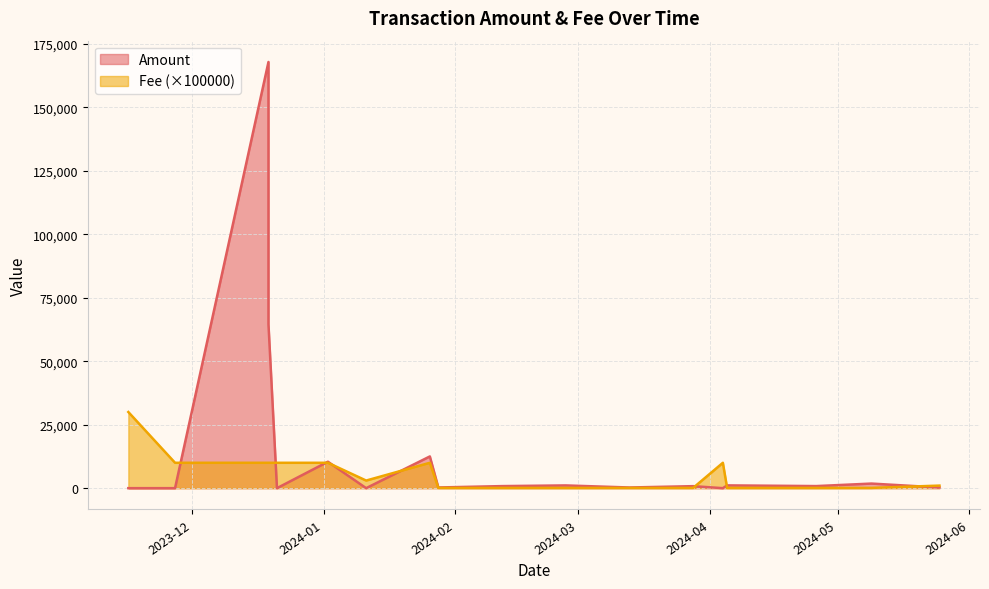

What is the total value across all series at 2024-03-28?

890.4